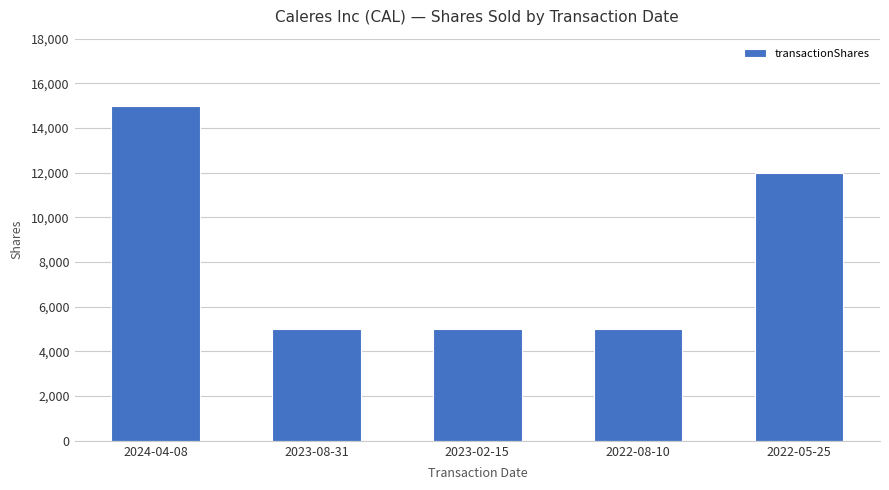

How many values are between 5000 and 12000?

4